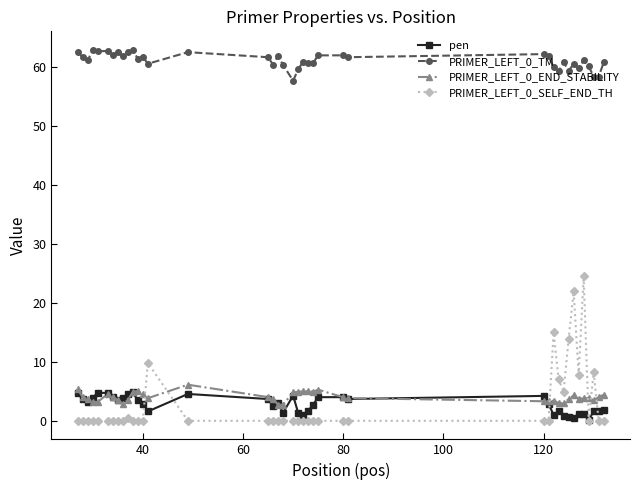

True or false: PRIMER_LEFT_0_END_STABILITY and PRIMER_LEFT_0_TM intersect in this chart.

False